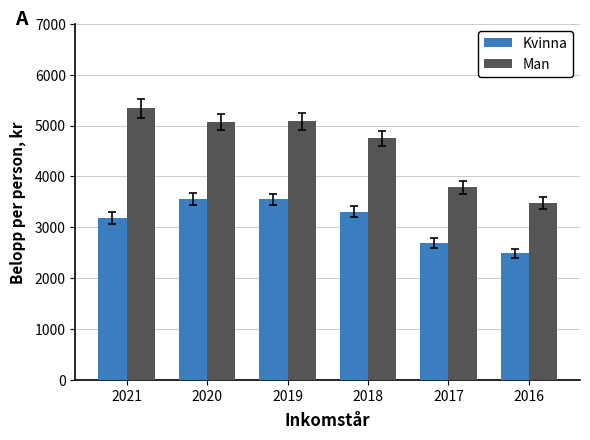

How many bars are there in total?

12